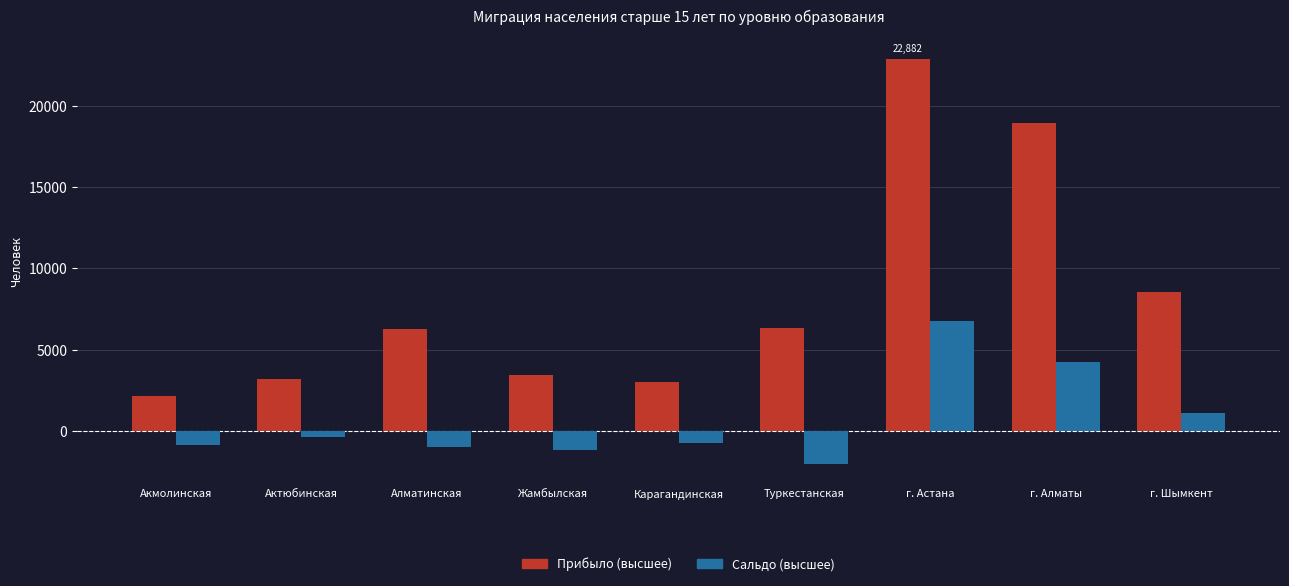

How many values in the Прибыло (высшее) series are below 6293?

4